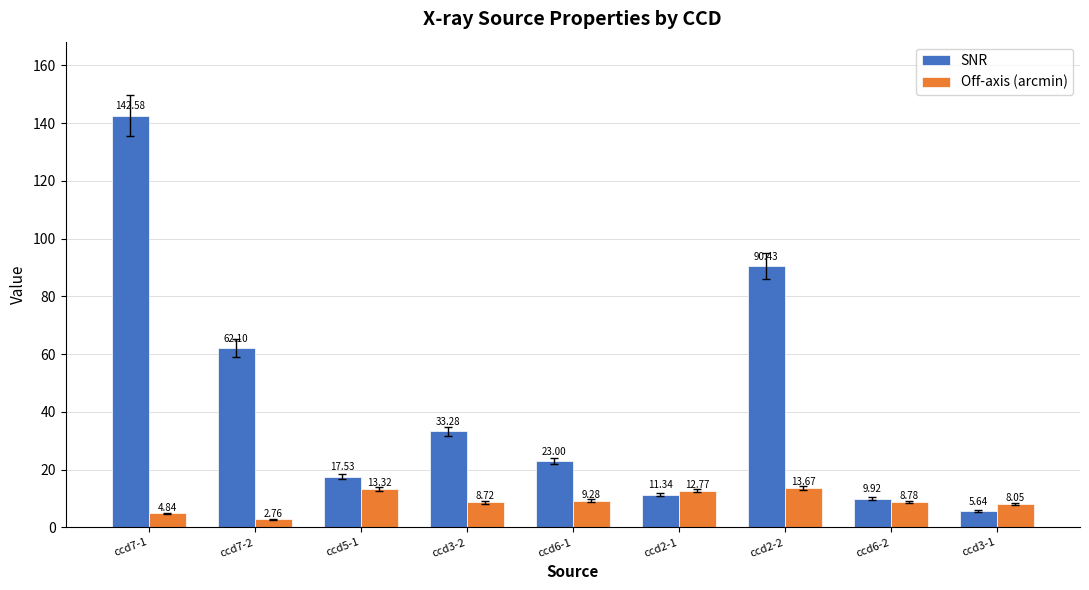

What is the label of the 7th bar from the left?

ccd2-2